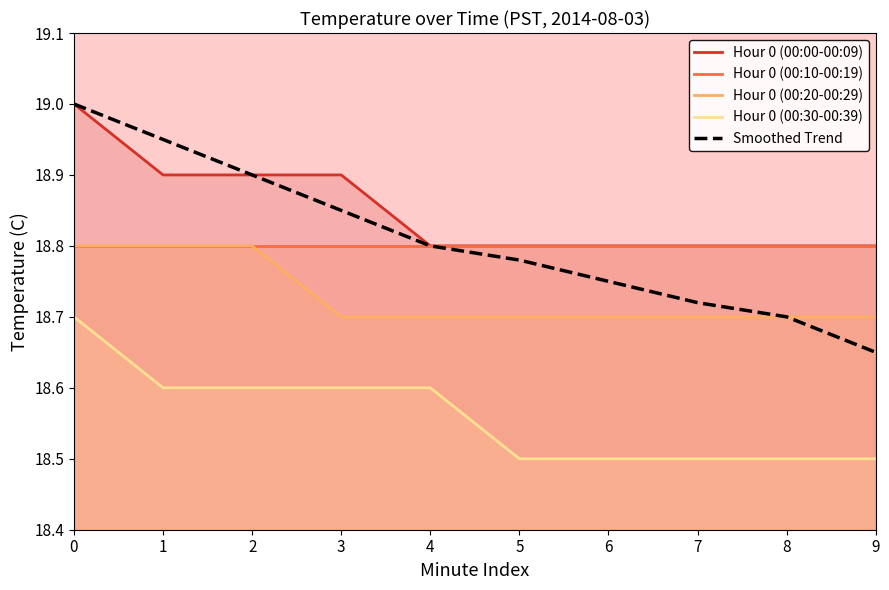

What is the average value of the Hour 0 (00:00-00:09) series?

18.9